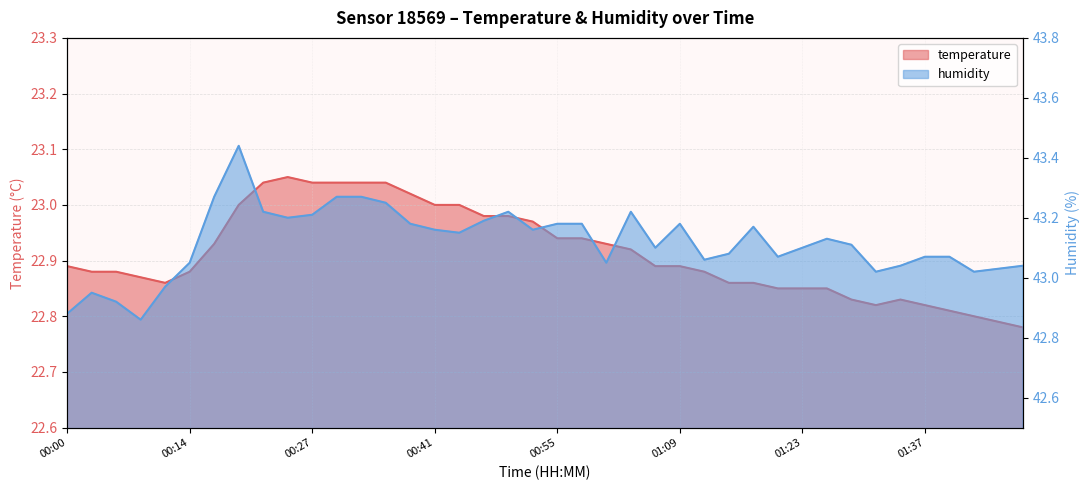

How many lines are shown in the chart?

2